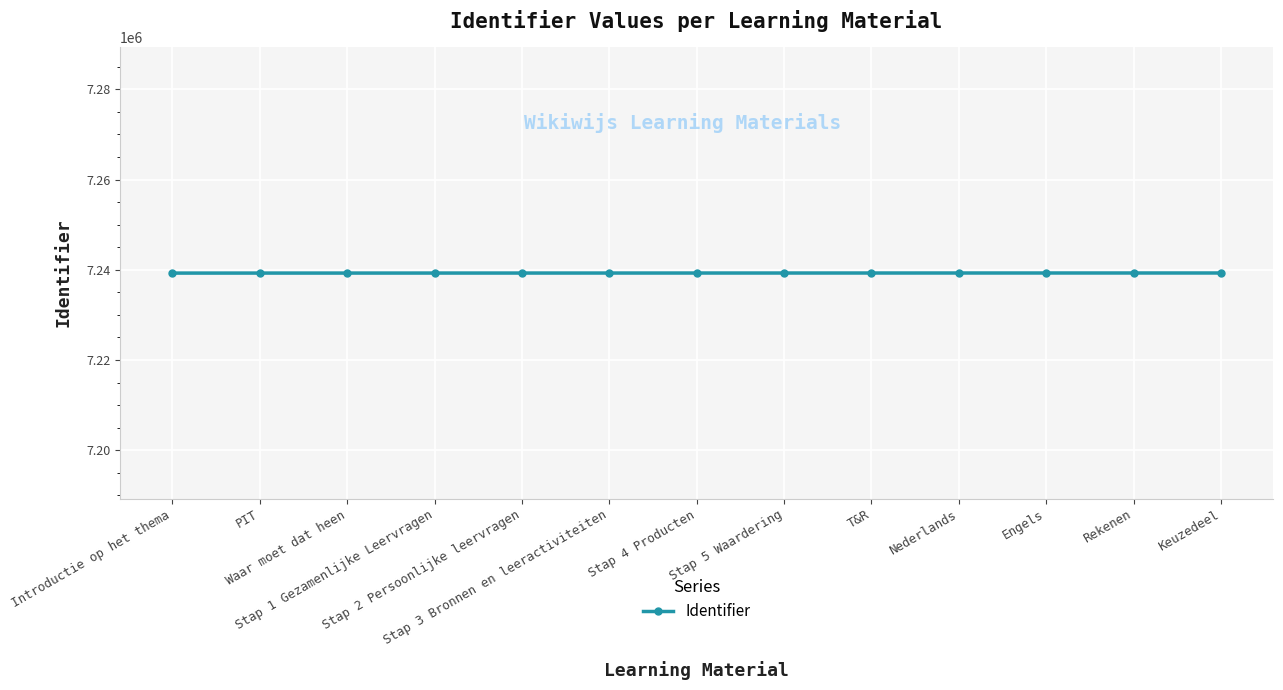

What is the average value?

7239268